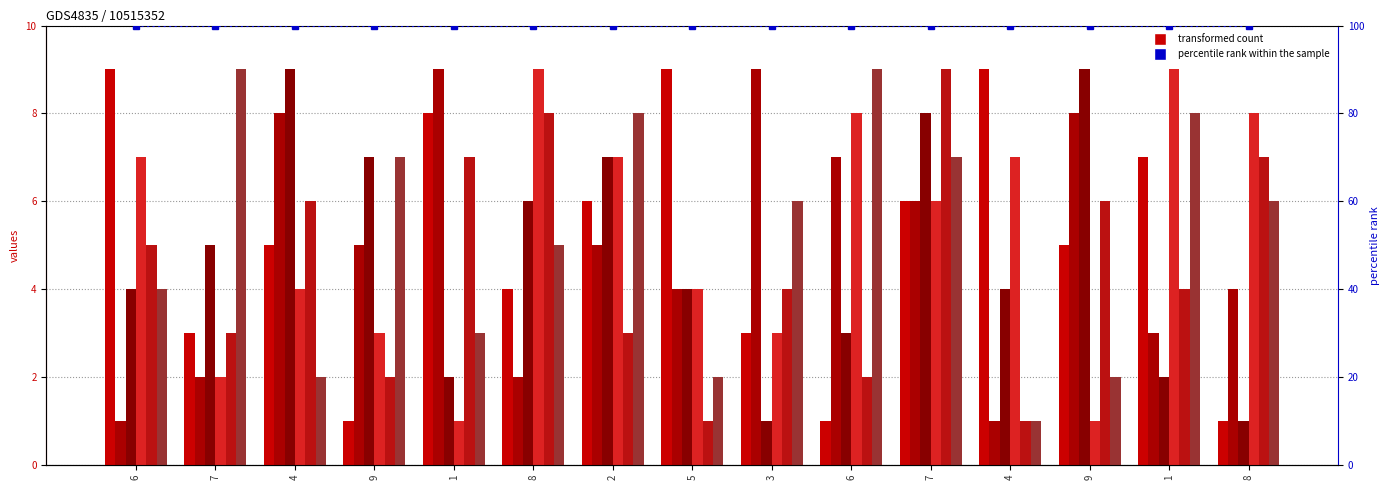

How many data points in col_7 are above 5?

6